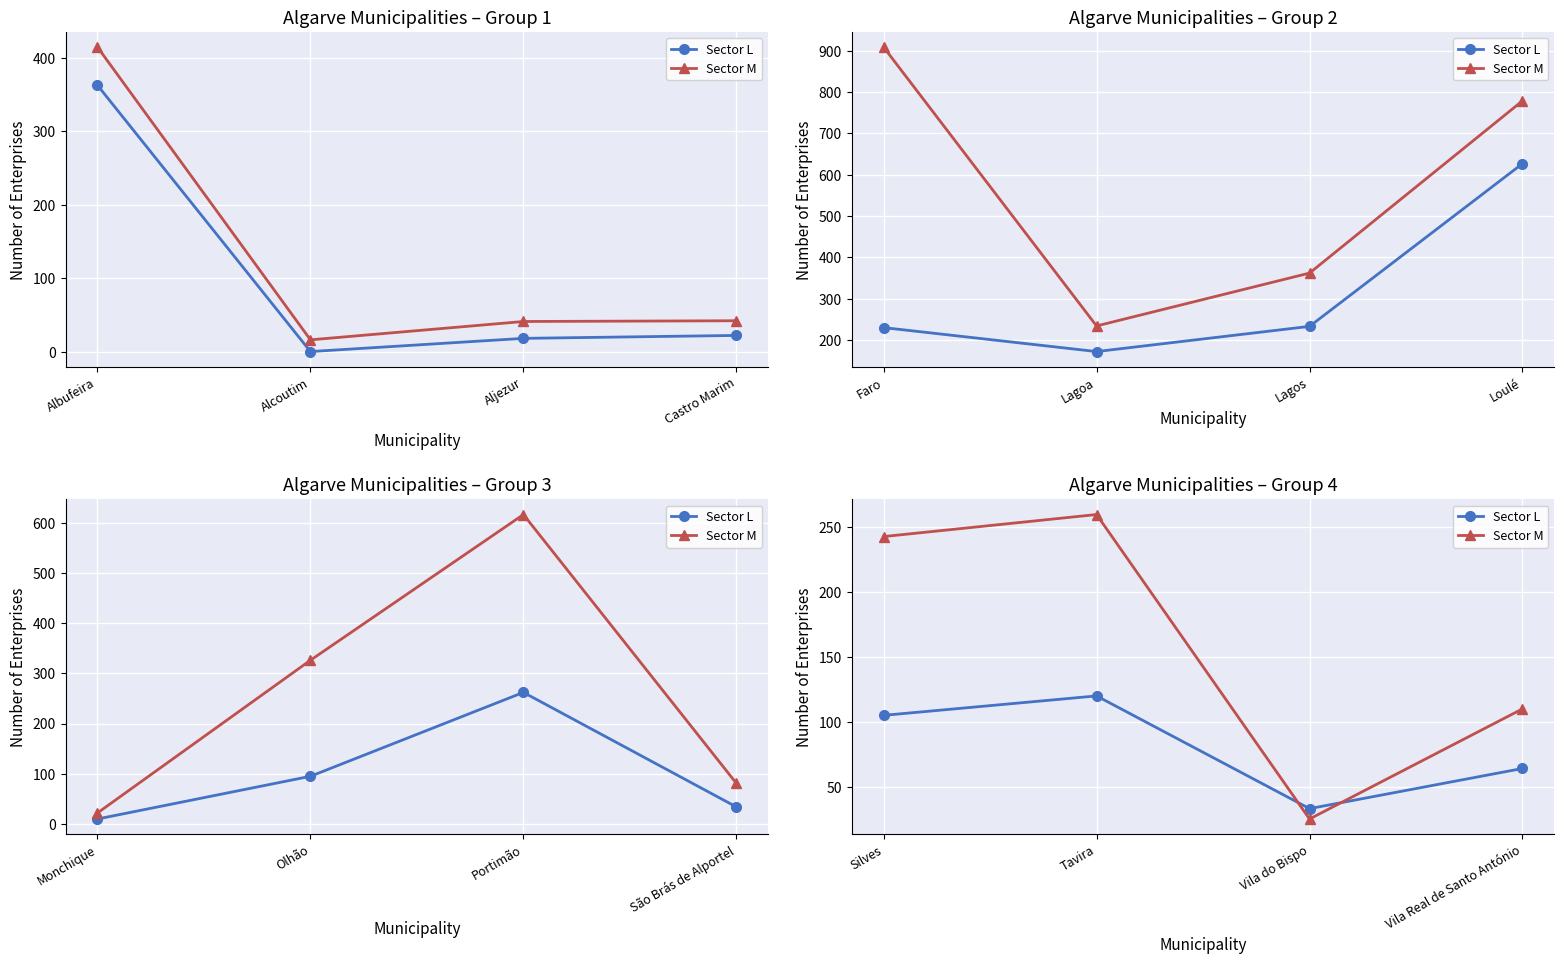

List the series in order of their overall mean, highest first.

Sector M, Sector L